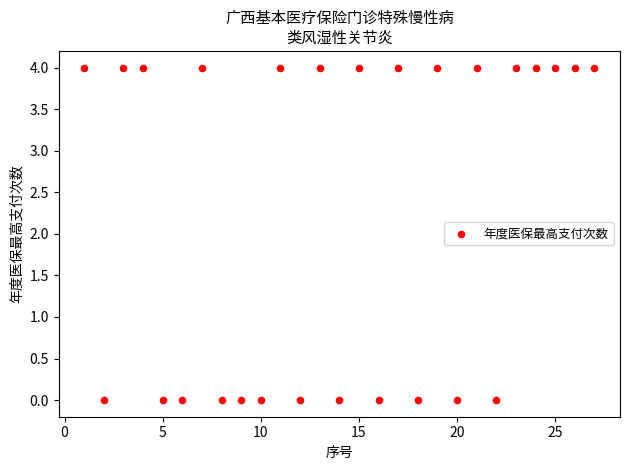

What is the range of X values (max minus min)?

26